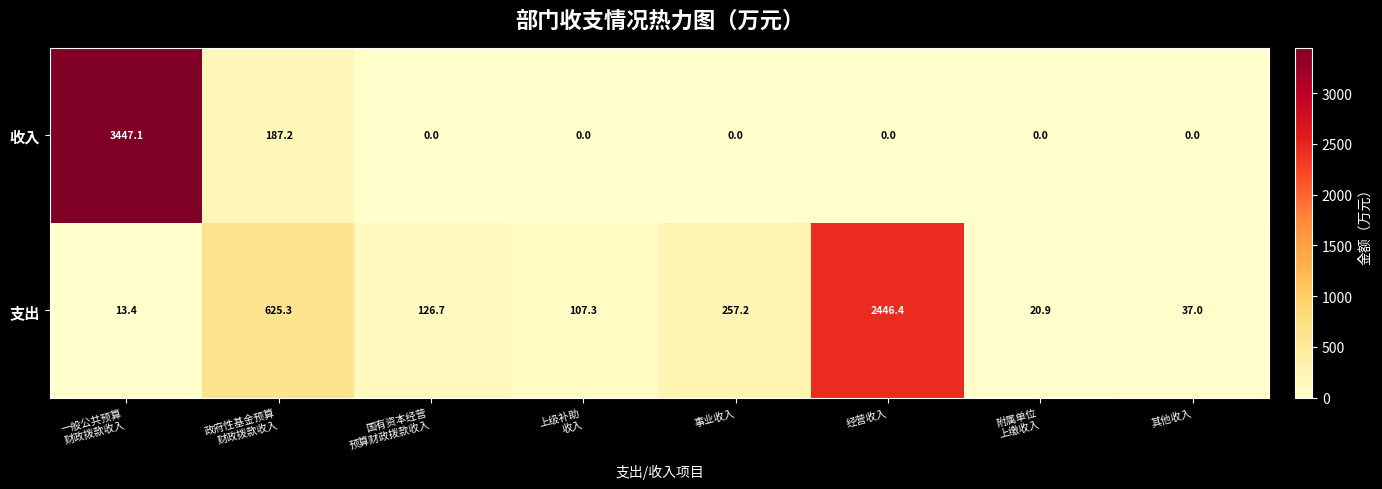

What is the maximum value shown in the chart?

3447.1